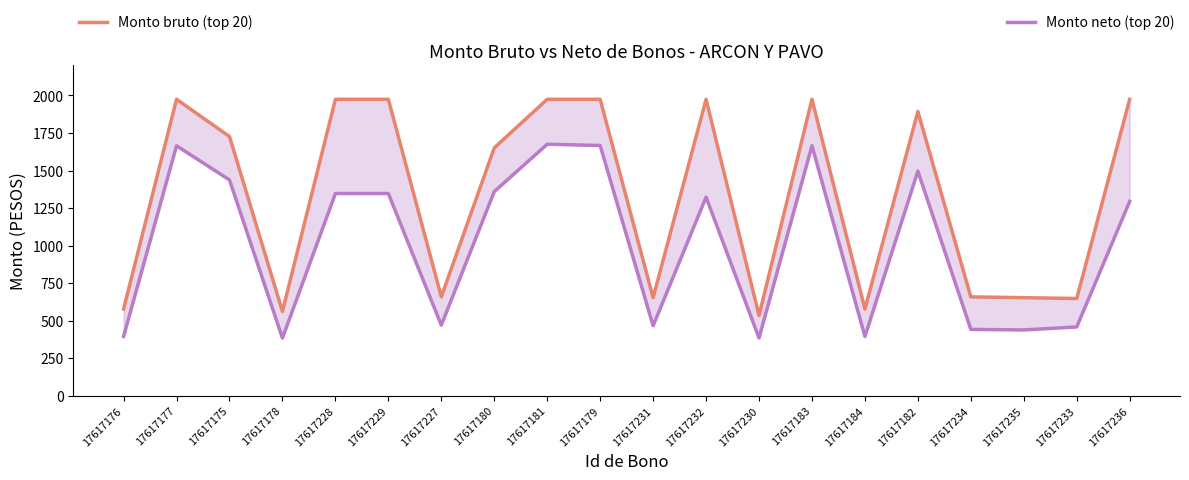

What is the sum of all Monto bruto (top 20) values?

26585.6